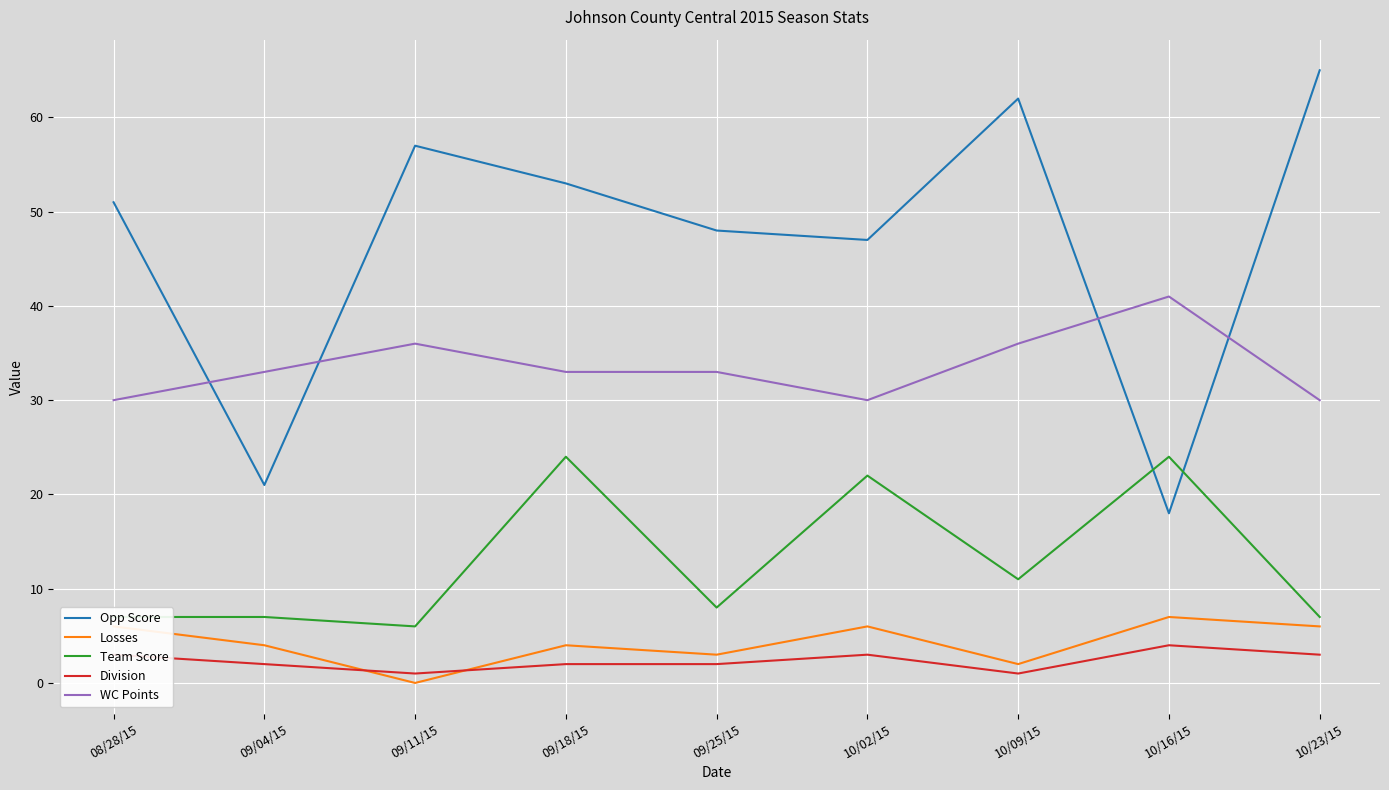

Reading left to right, list all the values displayed in this chart.

Opp Score: 08/28/15=51	09/04/15=21	09/11/15=57	09/18/15=53	09/25/15=48	10/02/15=47	10/09/15=62	10/16/15=18	10/23/15=65
Losses: 08/28/15=6	09/04/15=4	09/11/15=0	09/18/15=4	09/25/15=3	10/02/15=6	10/09/15=2	10/16/15=7	10/23/15=6
Team Score: 08/28/15=7	09/04/15=7	09/11/15=6	09/18/15=24	09/25/15=8	10/02/15=22	10/09/15=11	10/16/15=24	10/23/15=7
Division: 08/28/15=3	09/04/15=2	09/11/15=1	09/18/15=2	09/25/15=2	10/02/15=3	10/09/15=1	10/16/15=4	10/23/15=3
WC Points: 08/28/15=30	09/04/15=33	09/11/15=36	09/18/15=33	09/25/15=33	10/02/15=30	10/09/15=36	10/16/15=41	10/23/15=30